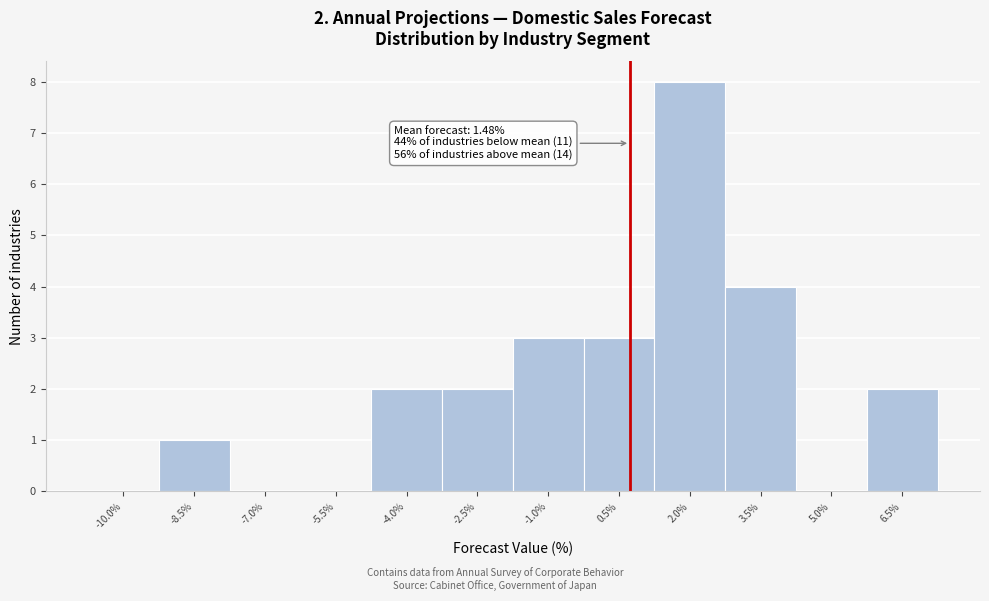

Reading left to right, list all the values displayed in this chart.

-10.0%=0	-8.5%=1	-7.0%=0	-5.5%=0	-4.0%=2	-2.5%=2	-1.0%=3	0.5%=3	2.0%=8	3.5%=4	5.0%=0	6.5%=2